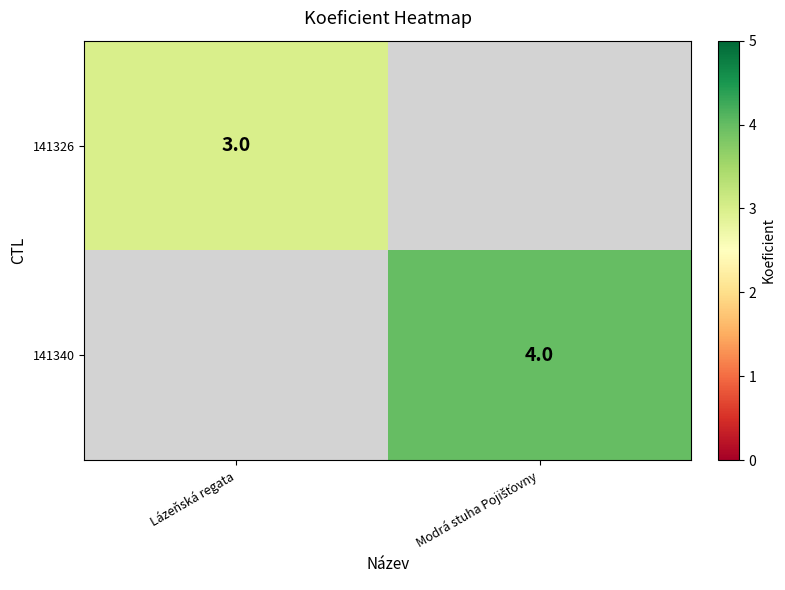

Is it true that 141326 equals 3 at Lázeňská regata?

True